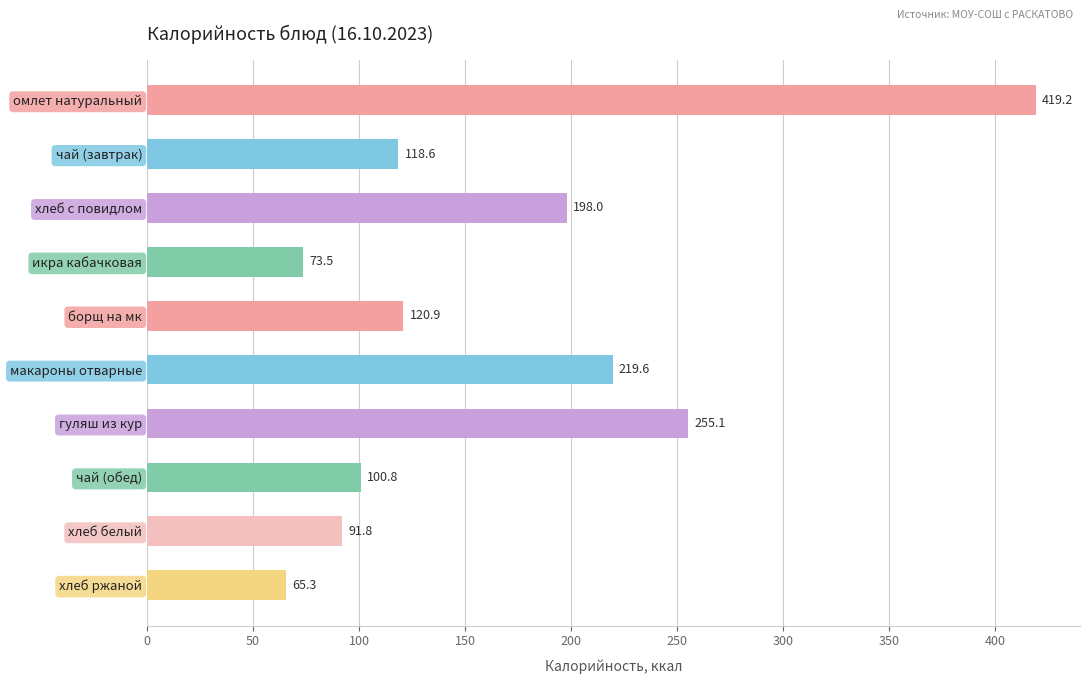

How many bars are there in total?

10